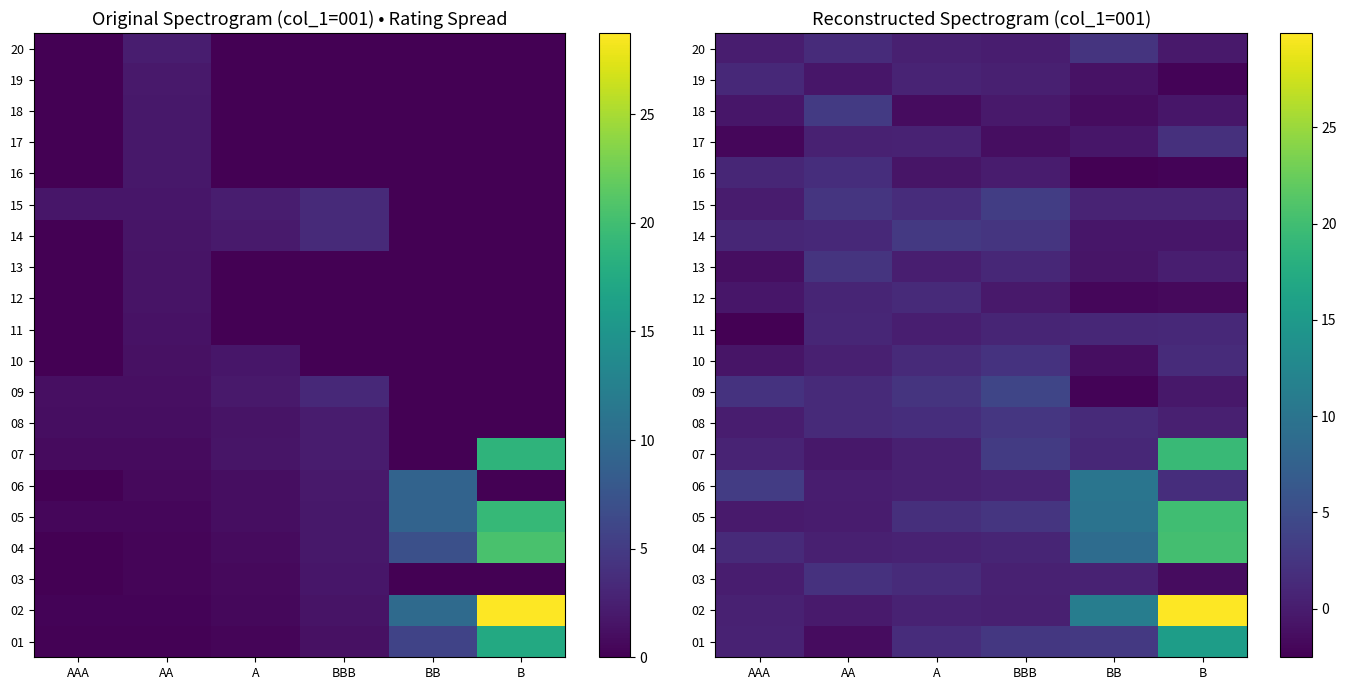

At how many categories does at least one series exceed -1?

6